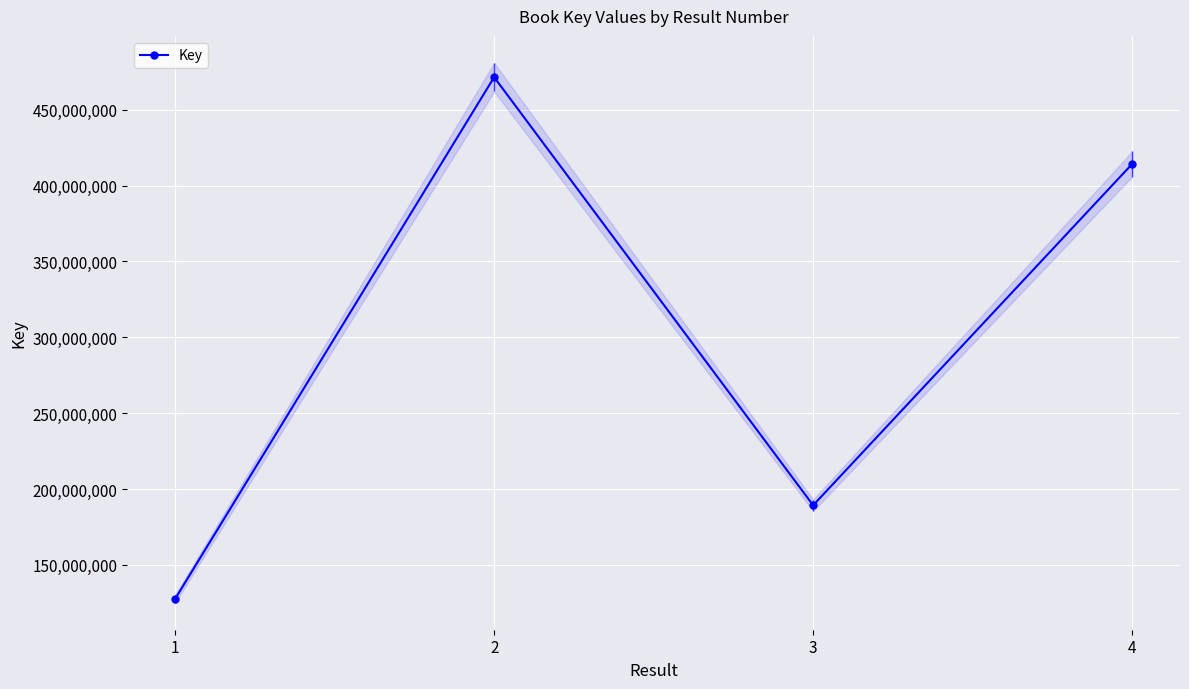

At which label is the value closest to 299542025?

3